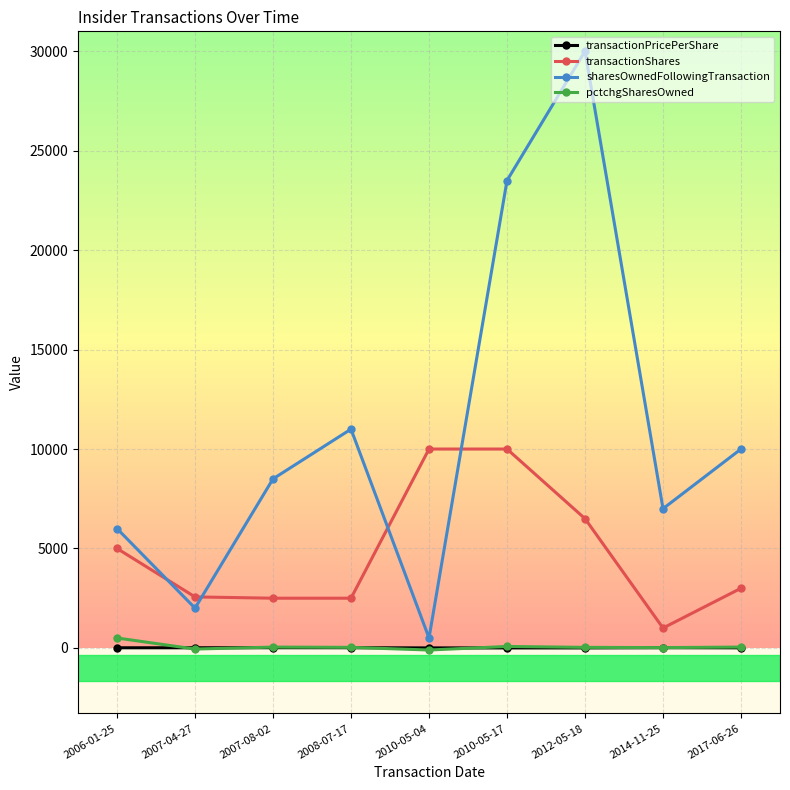

How many lines are shown in the chart?

4